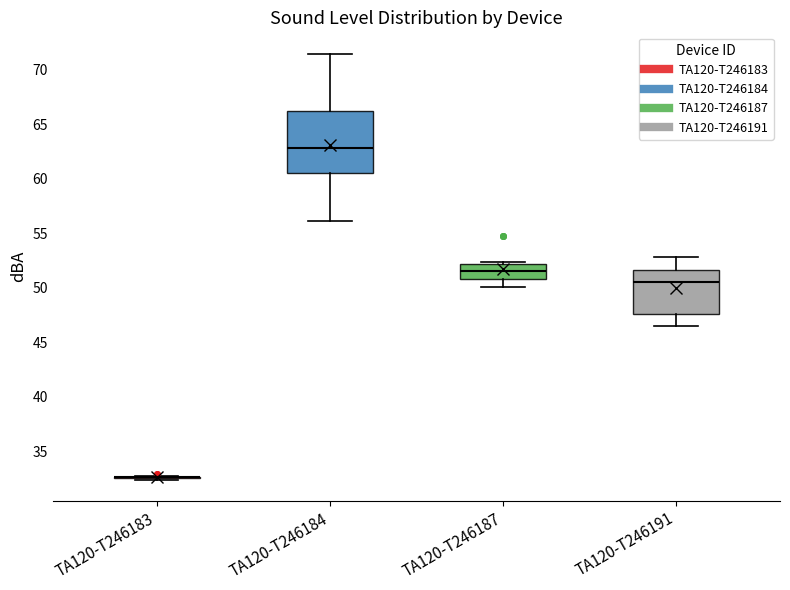

Reading left to right, read every box against the y-axis: the position of its median line, the range the box covers, and the ends of its whiskers. The values are not printed on the chart, so give them approximately, as read against the axis.

TA120-T246183: box collapsed to a line at 32.5, whiskers 32.5 to 32.5
TA120-T246184: median 63.0, box 60.5 to 66.0, whiskers 56.0 to 71.5
TA120-T246187: median 51.5, box 51.0 to 52.0, whiskers 50.0 to 52.5
TA120-T246191: median 50.5, box 47.5 to 51.5, whiskers 46.5 to 53.0